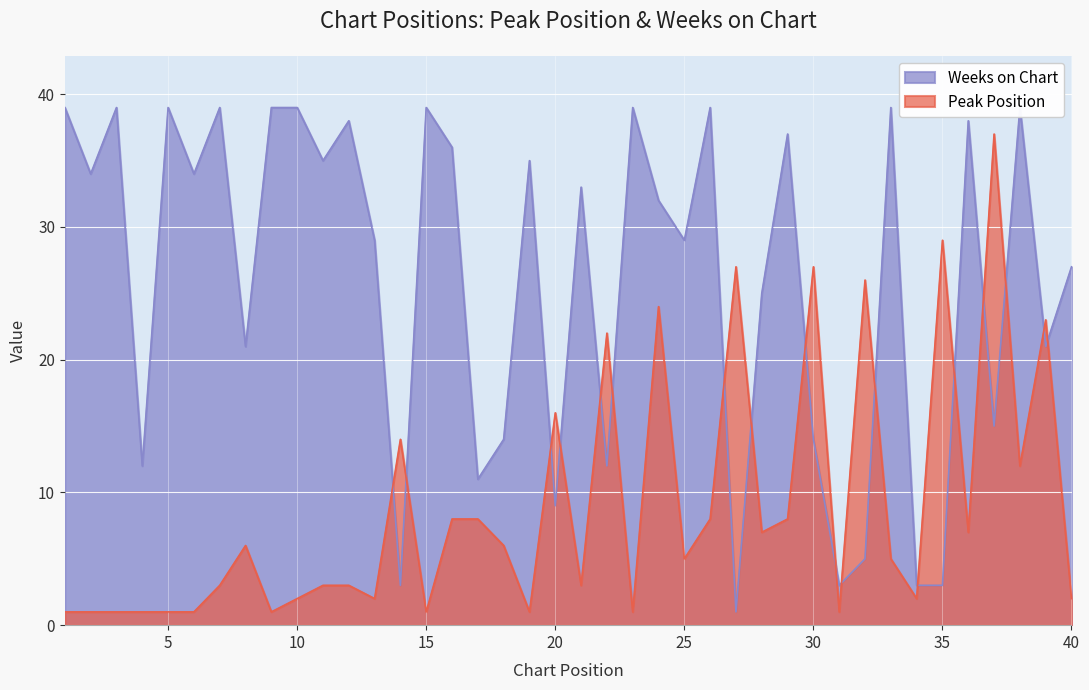

After their last crossing, which series has the higher values: Peak Position or Weeks on Chart?

Weeks on Chart